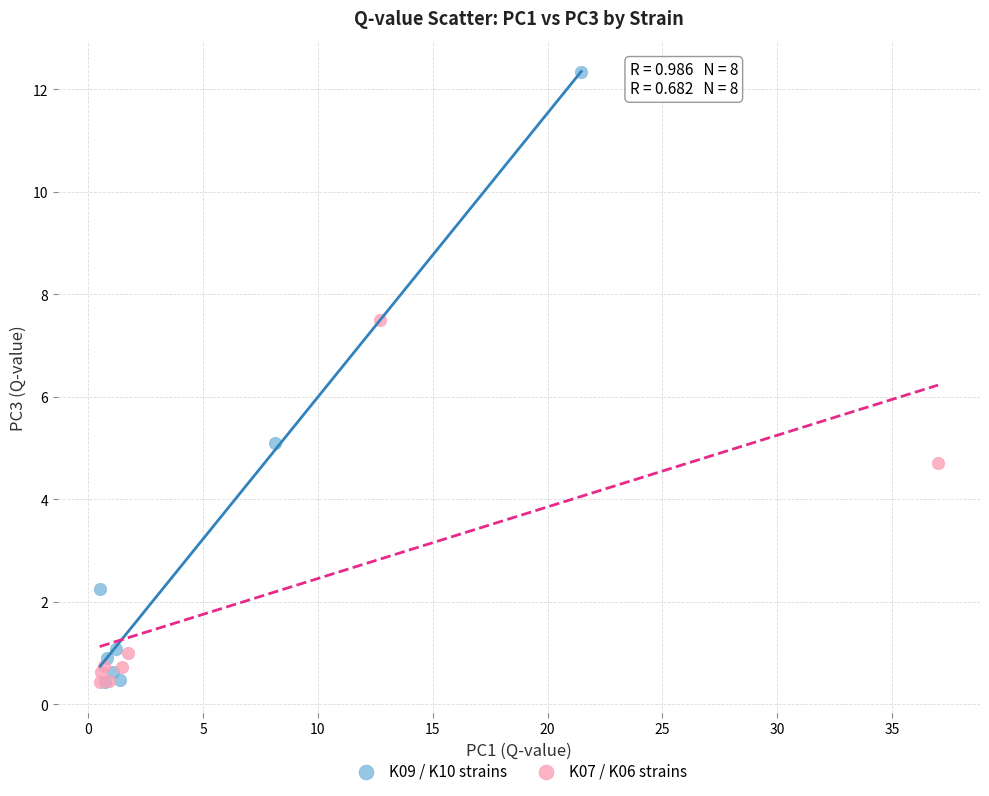

Which series contains the highest Y value?

K09 / K10 strains